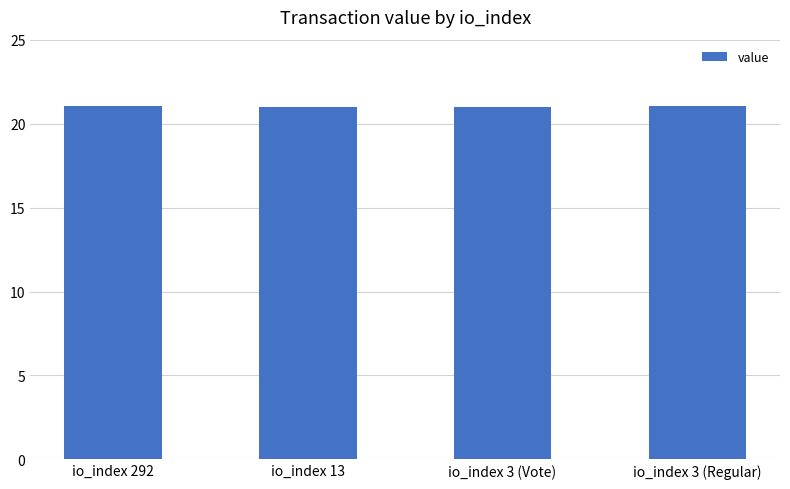

What is the label of the 1st bar from the right?

io_index 3 (Regular)